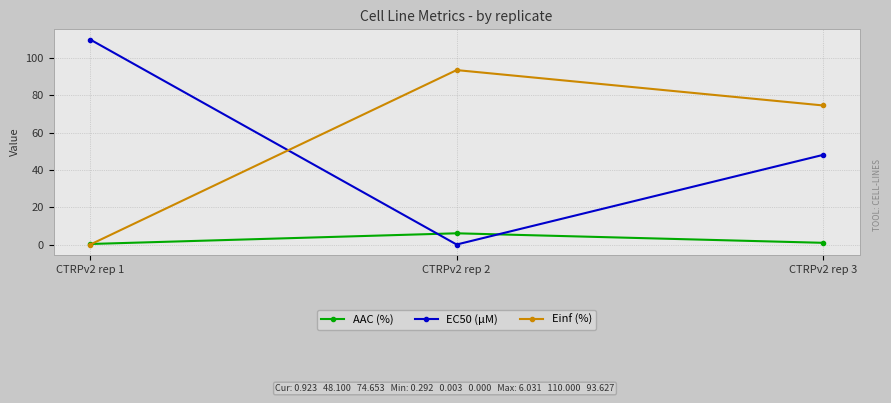

Which series changed the most between CTRPv2 rep 1 and CTRPv2 rep 2?

EC50 (µM)